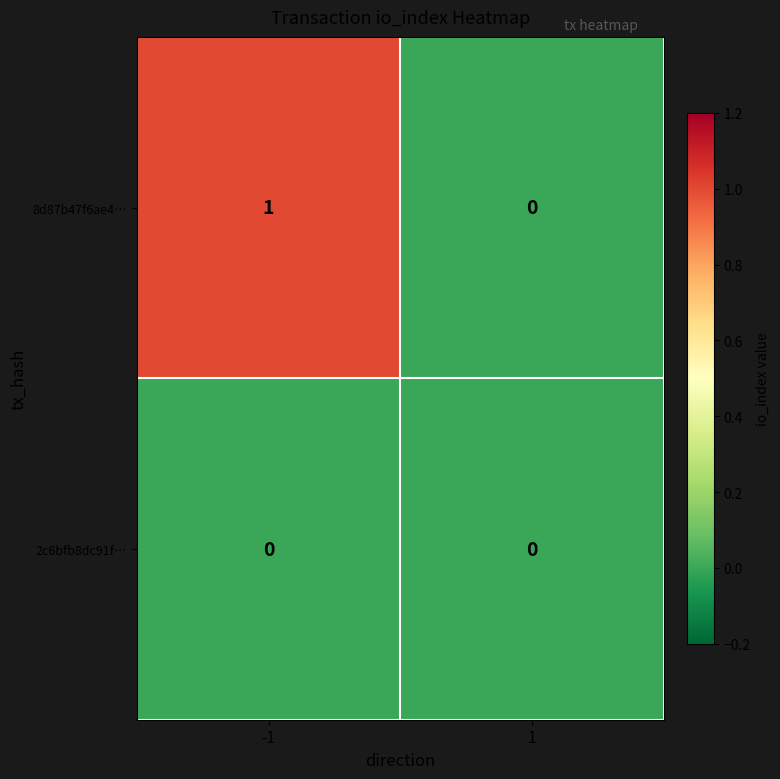

True or false: 8d87b47f6ae4… has a value of 0 at 1.

True